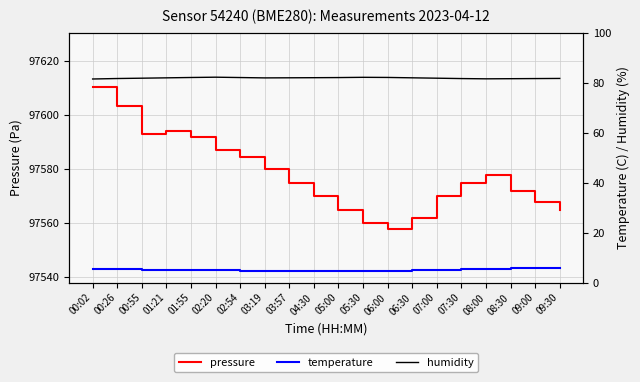

Which series has the largest total across all categories?

pressure